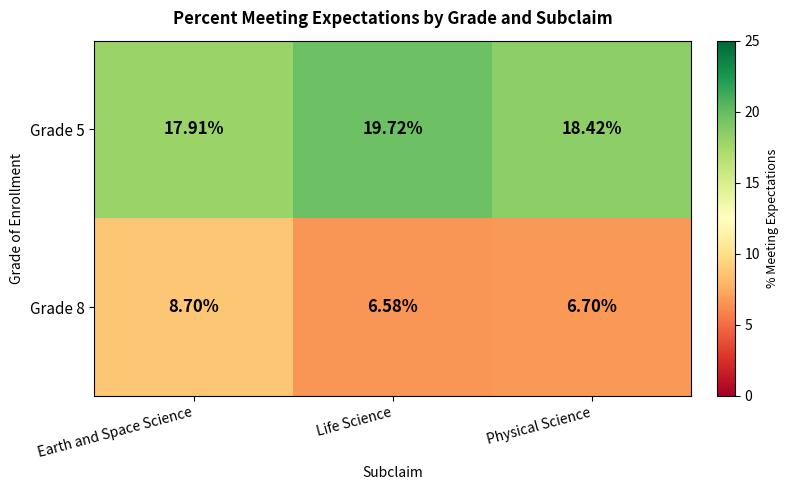

At which category does the chart reach its peak across all series?

Life Science